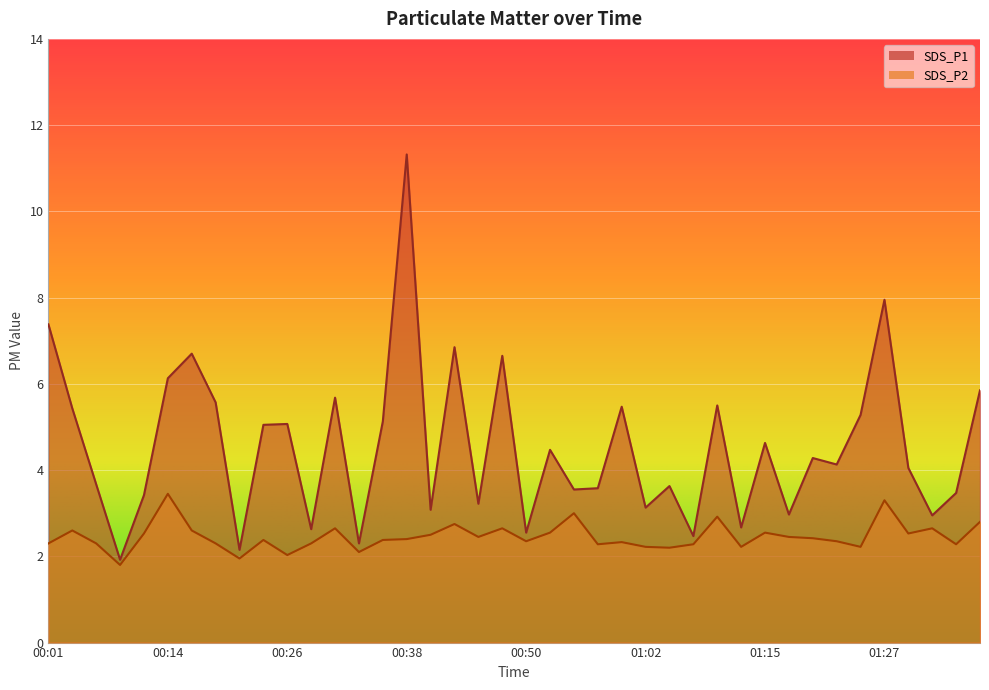

Reading left to right, extract all data points from this chart.

SDS_P1: 00:01=7.4	00:04=5.4	00:06=3.7	00:09=1.9	00:11=3.4	00:14=6.1	00:16=6.7	00:19=5.6	00:21=2.1	00:23=5.0	00:26=5.1	00:28=2.6	00:31=5.7	00:33=2.3	00:36=5.1	00:38=11.3	00:40=3.1	00:43=6.8	00:45=3.2	00:48=6.7	00:50=2.5	00:53=4.5	00:55=3.5	00:58=3.6	01:00=5.5	01:02=3.1	01:05=3.6	01:07=2.5	01:10=5.5	01:12=2.7	01:15=4.6	01:17=3.0	01:19=4.3	01:22=4.1	01:25=5.3	01:27=8.0	01:29=4.0	01:32=3.0	01:34=3.5	01:37=5.8
SDS_P2: 00:01=2.3	00:04=2.6	00:06=2.3	00:09=1.8	00:11=2.5	00:14=3.5	00:16=2.6	00:19=2.3	00:21=1.9	00:23=2.4	00:26=2.0	00:28=2.3	00:31=2.6	00:33=2.1	00:36=2.4	00:38=2.4	00:40=2.5	00:43=2.8	00:45=2.5	00:48=2.6	00:50=2.4	00:53=2.5	00:55=3.0	00:58=2.3	01:00=2.3	01:02=2.2	01:05=2.2	01:07=2.3	01:10=2.9	01:12=2.2	01:15=2.5	01:17=2.5	01:19=2.4	01:22=2.4	01:25=2.2	01:27=3.3	01:29=2.5	01:32=2.6	01:34=2.3	01:37=2.8